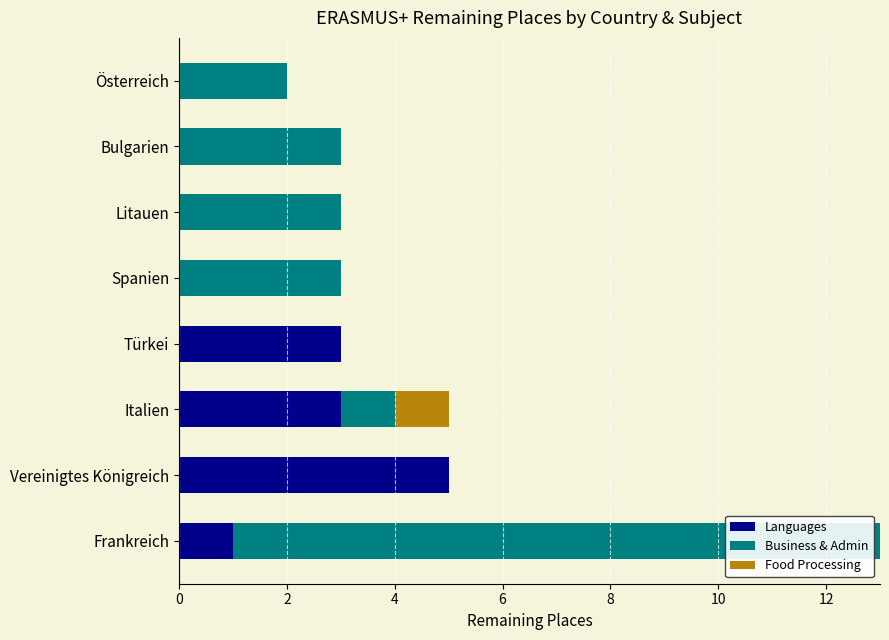

What is the highest value of the Languages series?

5